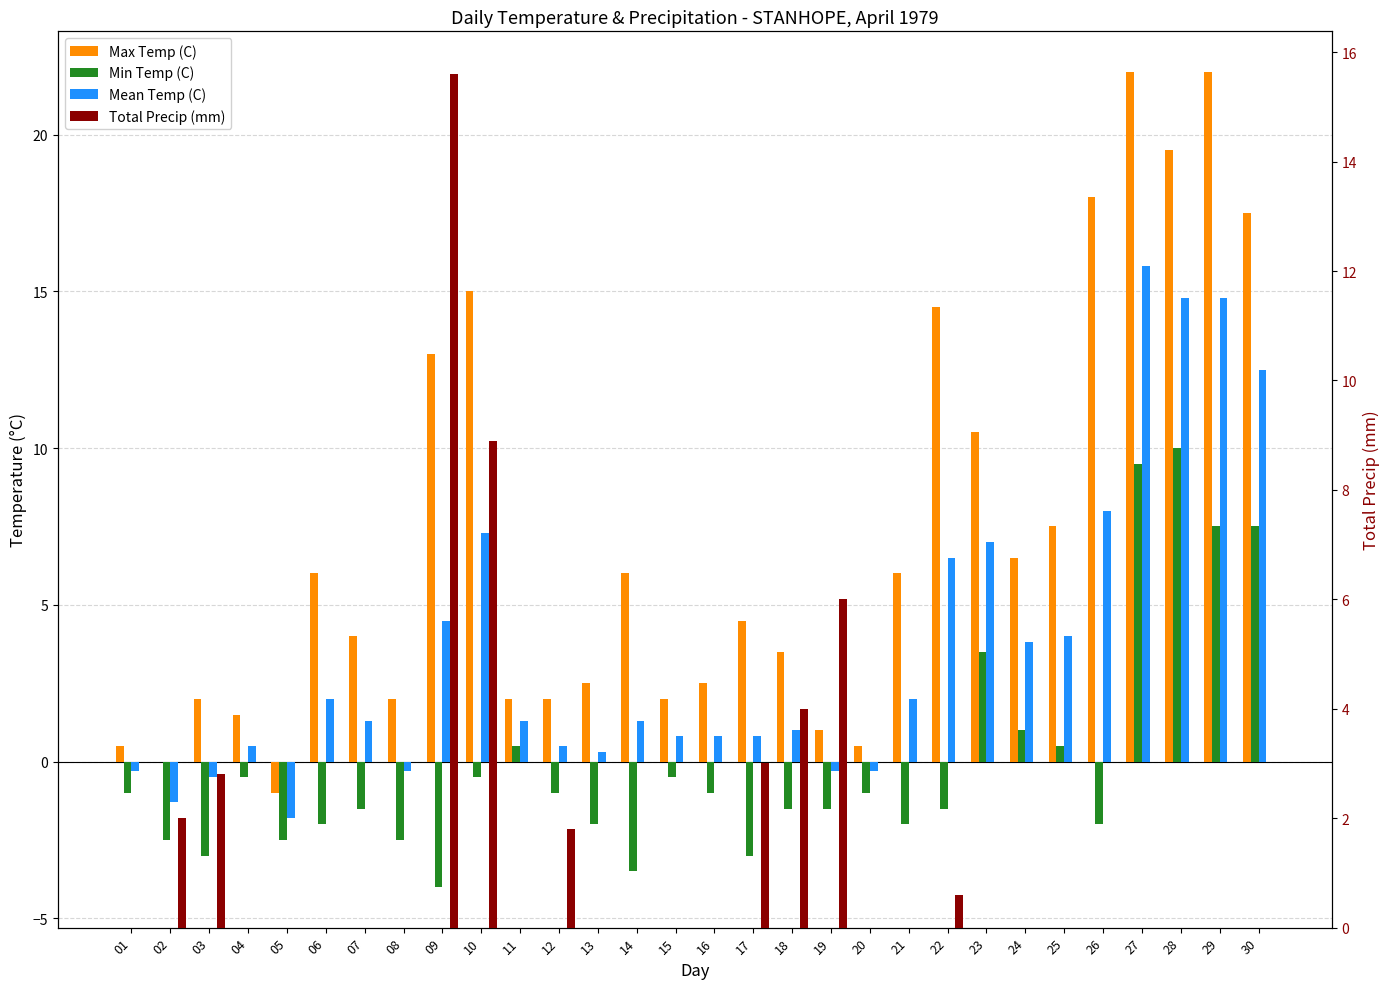

Reading right to left, extract all data points from this chart.

Max Temp (C): 17.5	22.0	19.5	22.0	18.0	7.5	6.5	10.5	14.5	6.0	0.5	1.0	3.5	4.5	2.5	2.0	6.0	2.5	2.0	2.0	15.0	13.0	2.0	4.0	6.0	-1.0	1.5	2.0	0.0	0.5
Min Temp (C): 7.5	7.5	10.0	9.5	-2.0	0.5	1.0	3.5	-1.5	-2.0	-1.0	-1.5	-1.5	-3.0	-1.0	-0.5	-3.5	-2.0	-1.0	0.5	-0.5	-4.0	-2.5	-1.5	-2.0	-2.5	-0.5	-3.0	-2.5	-1.0
Mean Temp (C): 12.5	14.8	14.8	15.8	8.0	4.0	3.8	7.0	6.5	2.0	-0.3	-0.3	1.0	0.8	0.8	0.8	1.3	0.3	0.5	1.3	7.3	4.5	-0.3	1.3	2.0	-1.8	0.5	-0.5	-1.3	-0.3
Total Precip (mm): 0.0	0.0	0.0	0.0	0.0	0.0	0.0	0.0	0.6	0.0	0.0	6.0	4.0	3.0	0.0	0.0	0.0	0.0	1.8	0.0	8.9	15.6	0.0	0.0	0.0	0.0	0.0	2.8	2.0	0.0